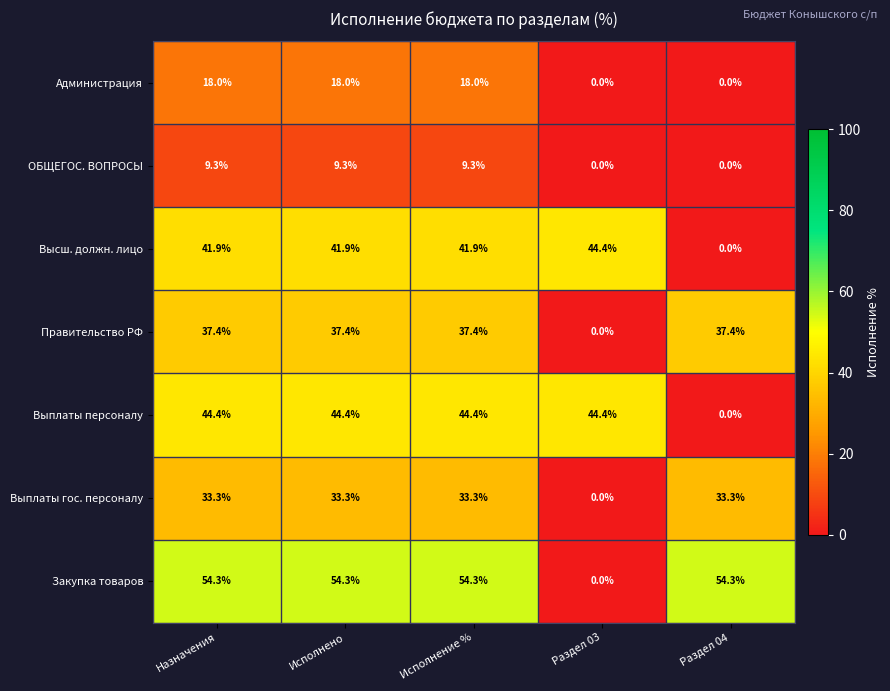

Is the value of Выплаты гос. персоналу at Исполнение % greater than the value of Правительство РФ at Назначения?

No